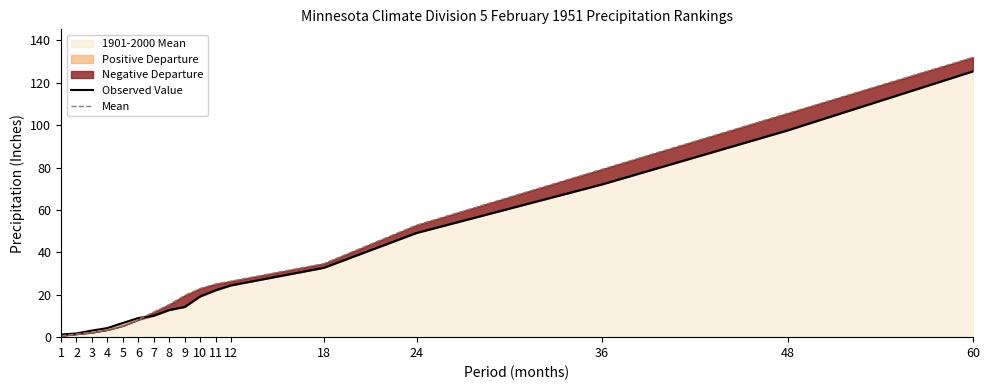

What is the difference between the second highest and minimum values in the Observed Value series?

96.3